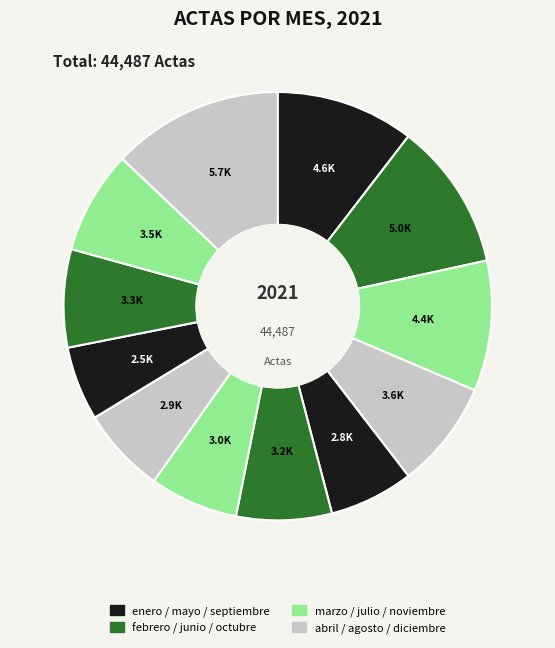

How many slices are in this pie chart?

12